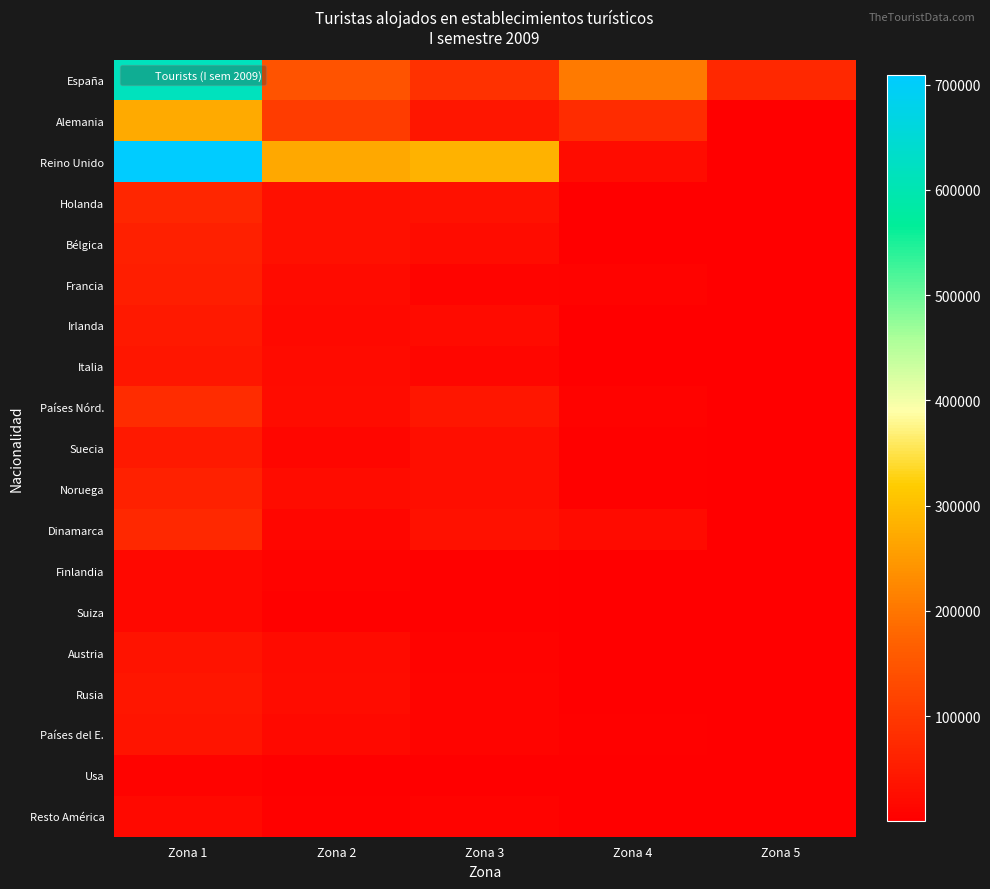

At how many categories does at least one series exceed 193613?

4